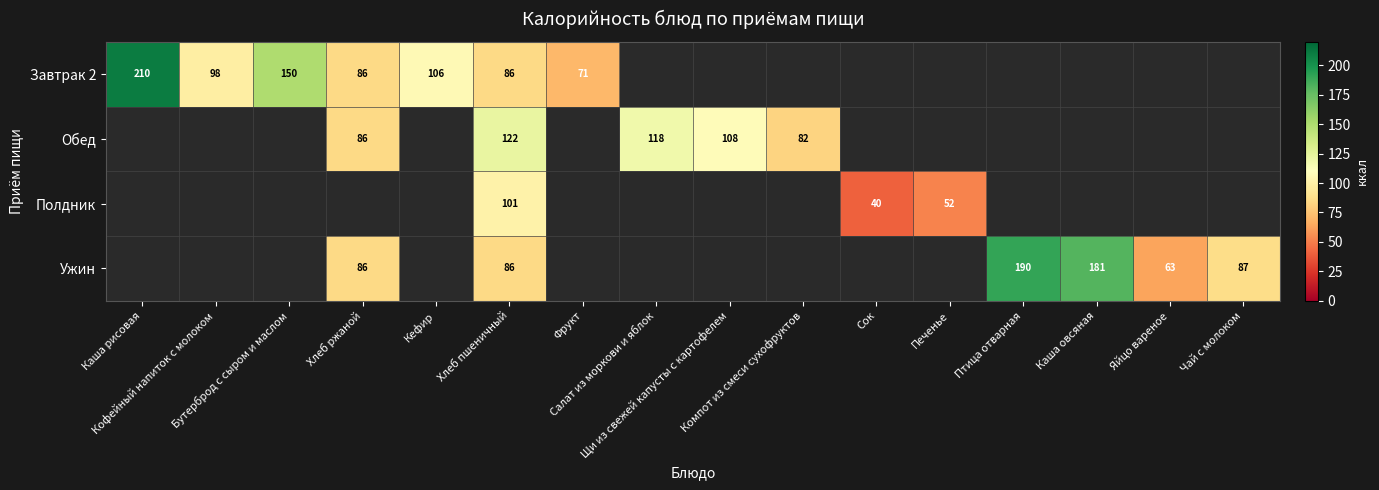

How many categories are shown in the chart?

16